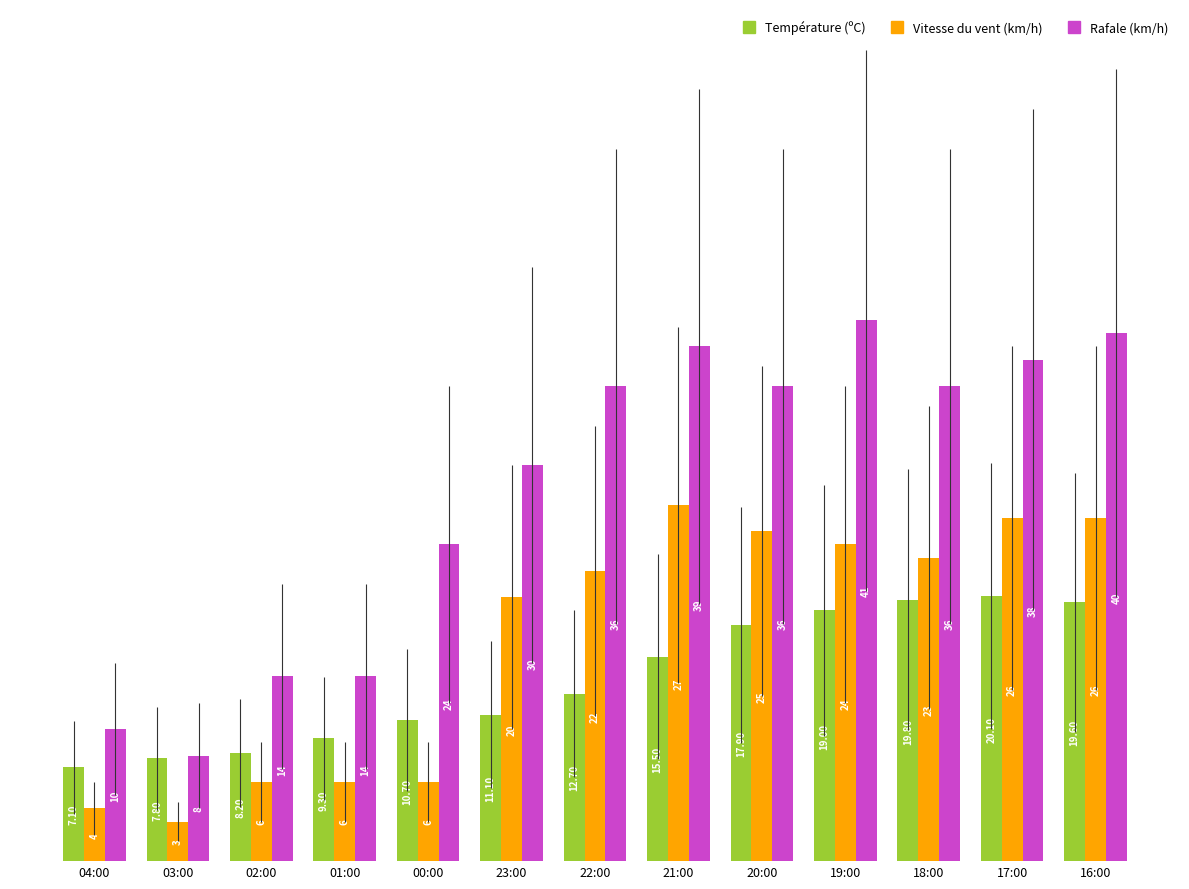

At which category is the sum across all series the highest?

16:00